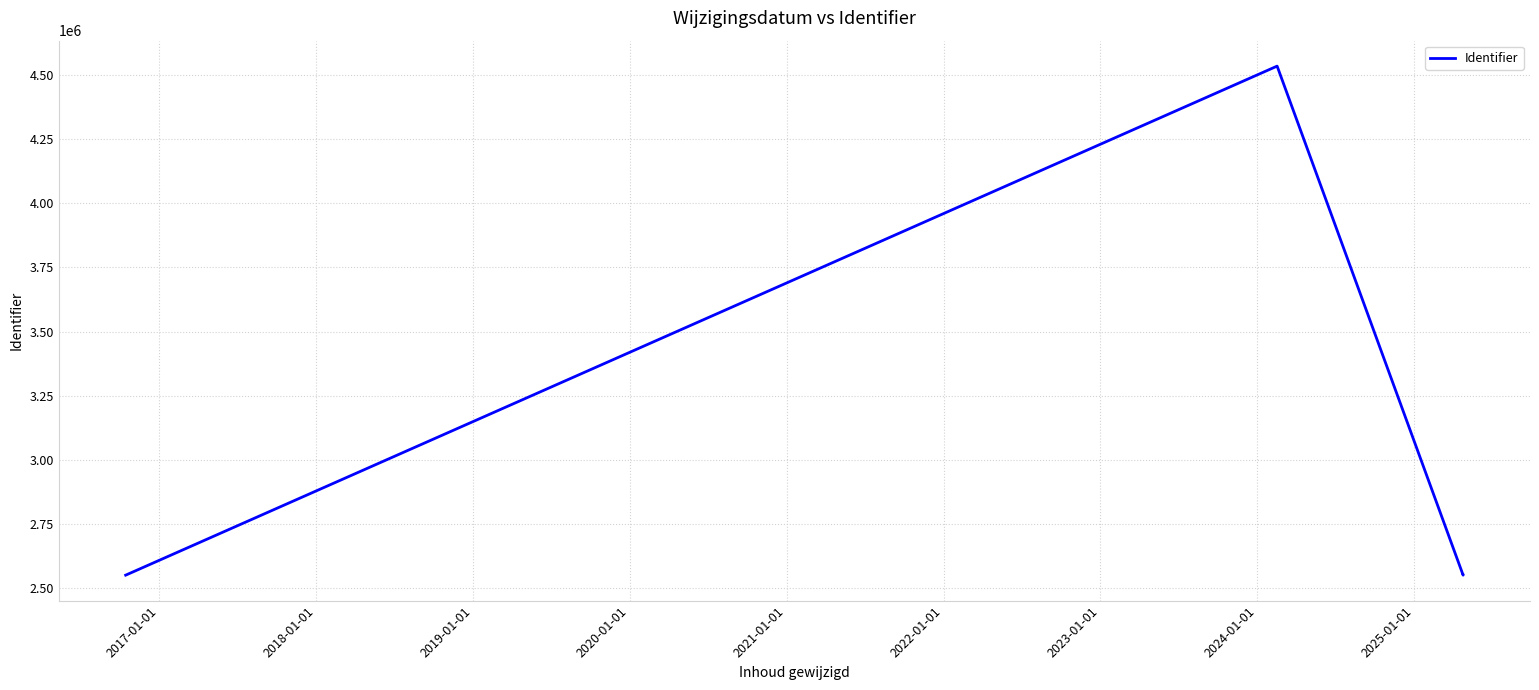

What is the greatest value displayed?

4534558